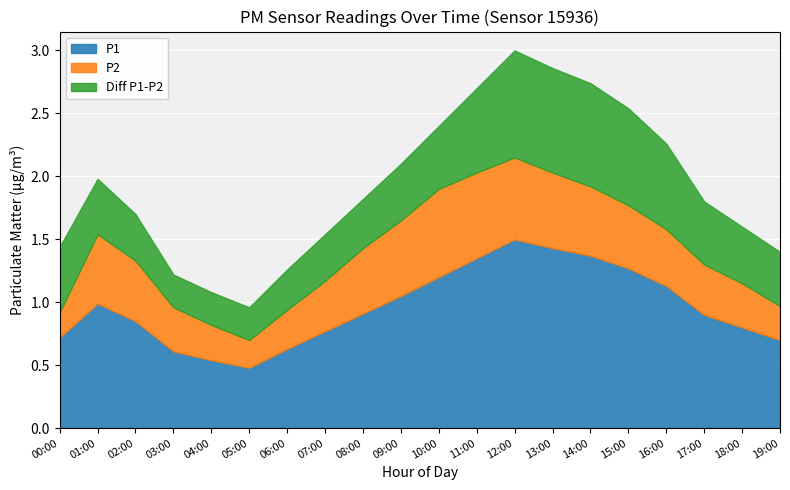

List the series in order of their peak value, highest first.

P1, Diff P1-P2, P2